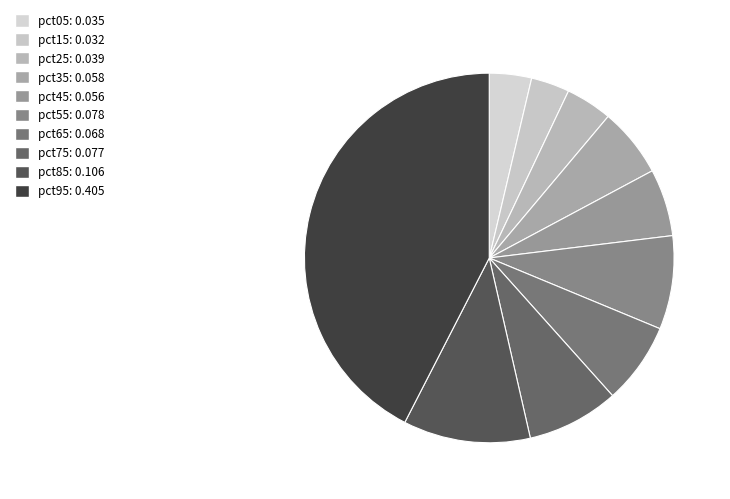

Rank the categories by value from lowest to highest.

pct15, pct05, pct25, pct45, pct35, pct65, pct75, pct55, pct85, pct95